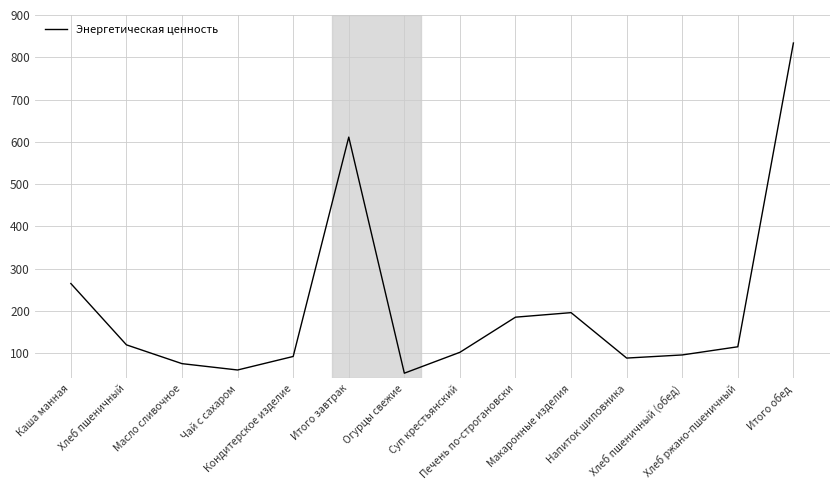

What is the smallest value displayed?

52.4